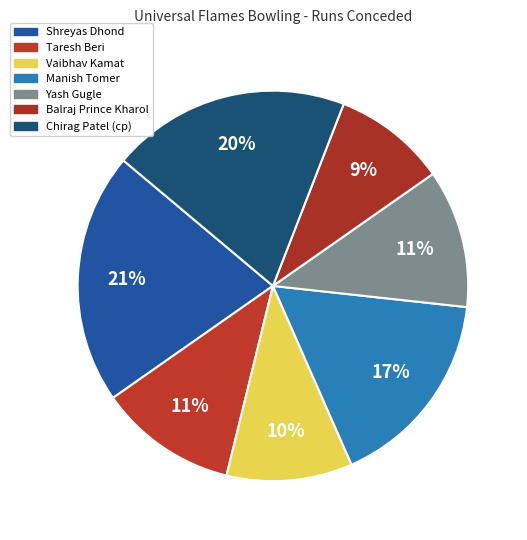

Approximately how many times larger is the value at Vaibhav Kamat compared to Manish Tomer?

0.6